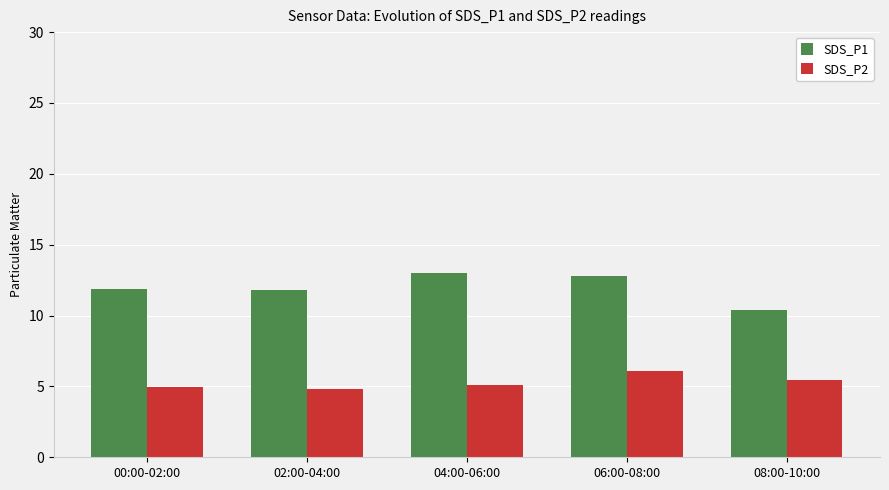

True or false: SDS_P2 has a value of 8.1 at 02:00-04:00.

False